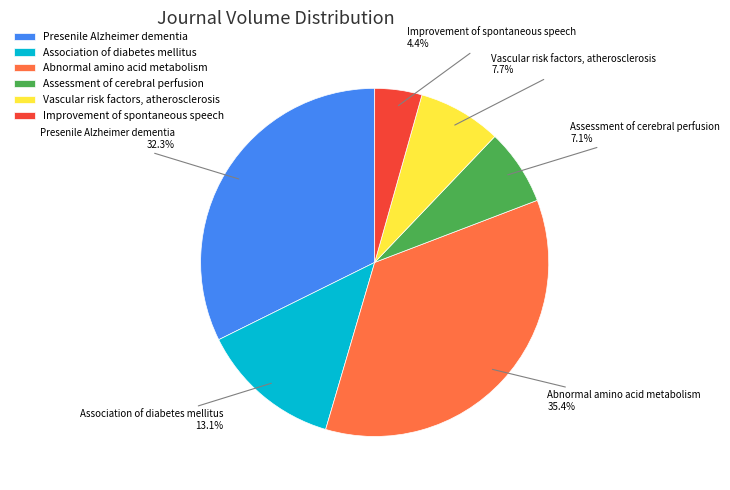

Combined, what portion of the pie is Abnormal amino acid metabolism and Presenile Alzheimer dementia?

67.7%